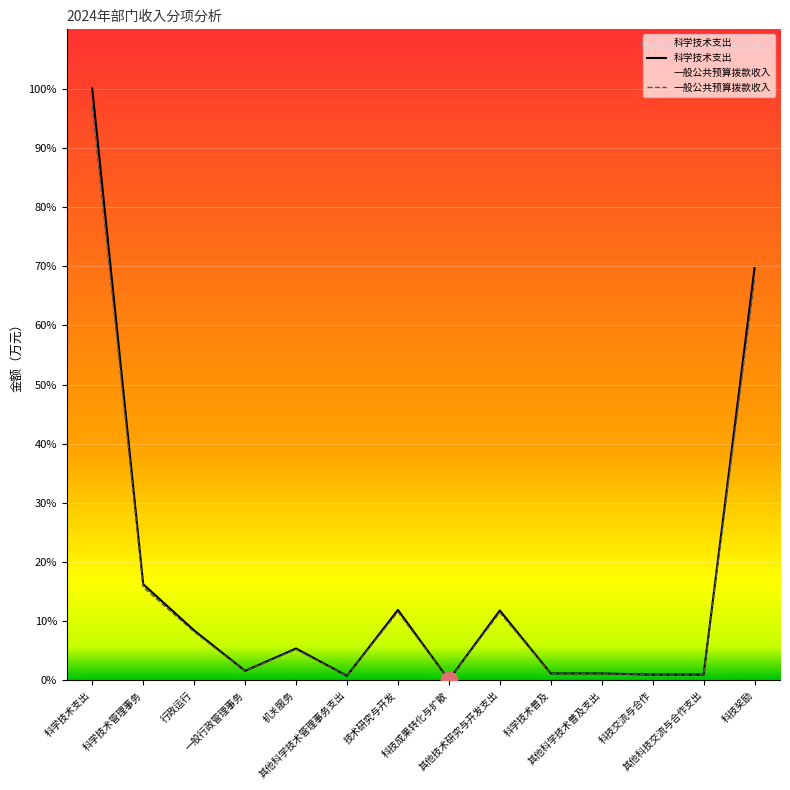

Rank the series by their maximum value, from lowest to highest.

一般公共预算拨款收入, 科学技术支出